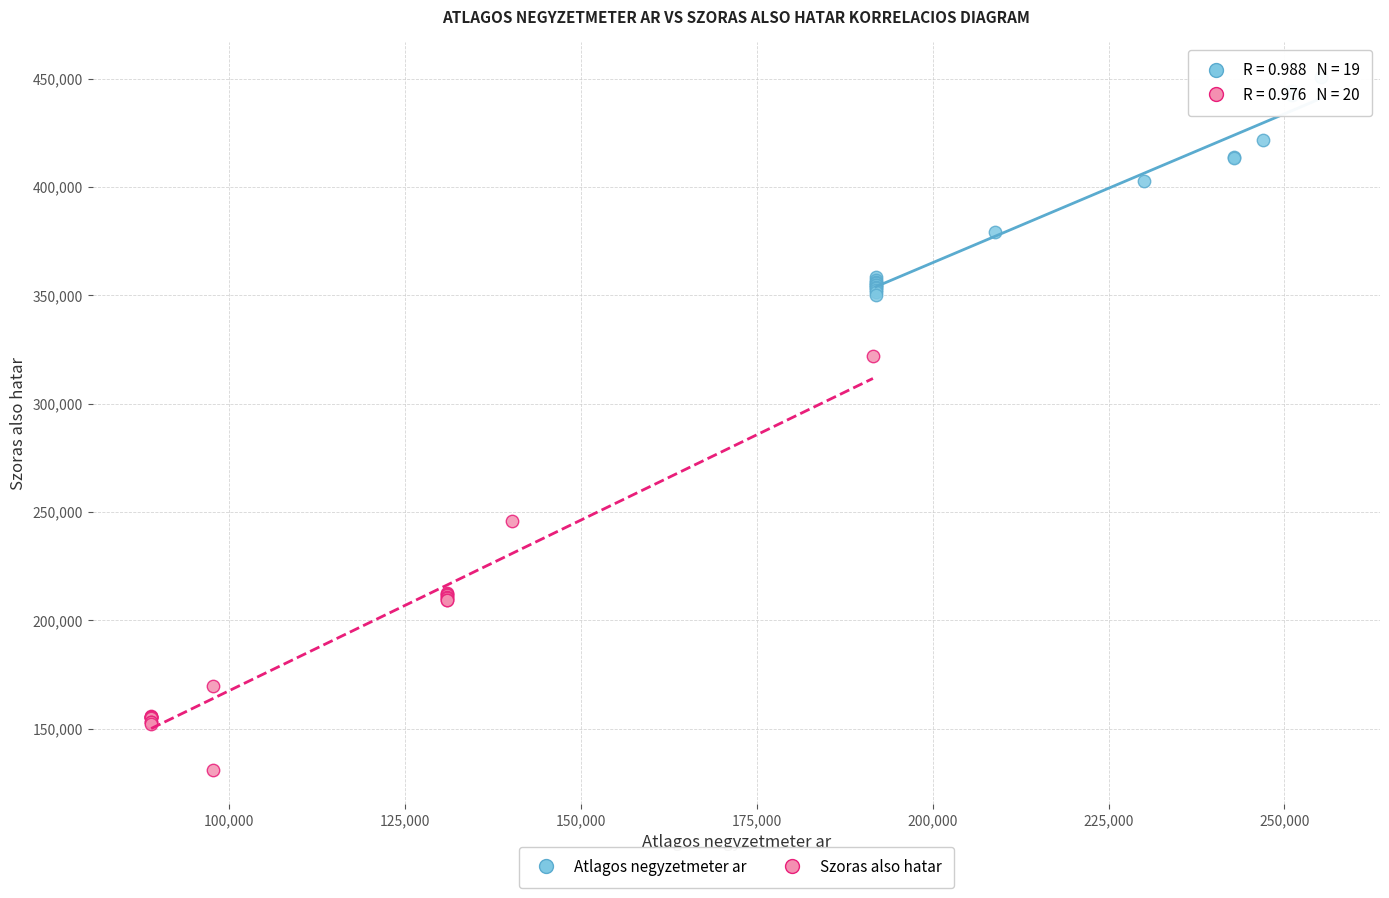

Which series has the largest Y range (max minus min)?

Szoras also hatar